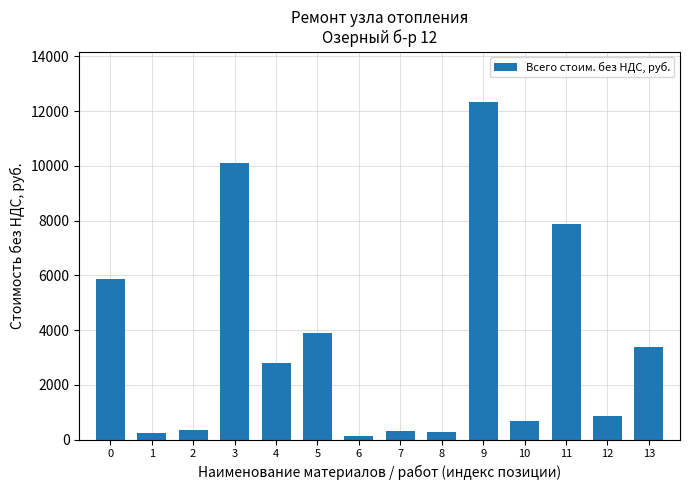

True or false: the data shows 177.2 at 12.

False